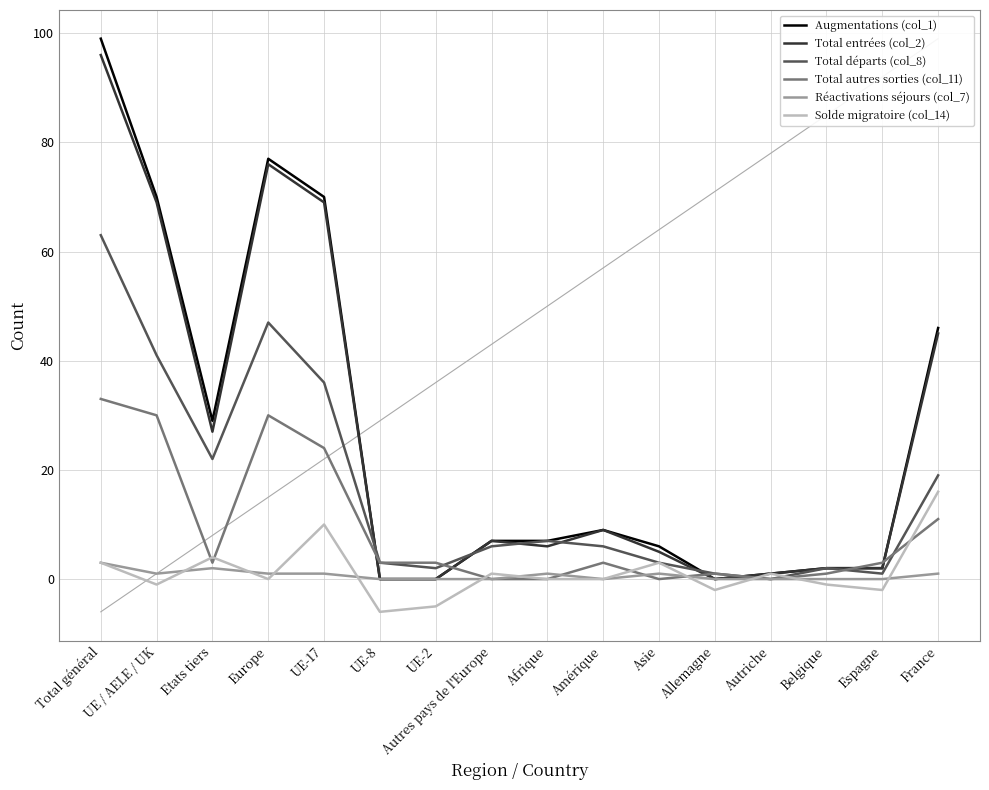

Is it true that Augmentations (col_1) equals 168 at Total général?

False